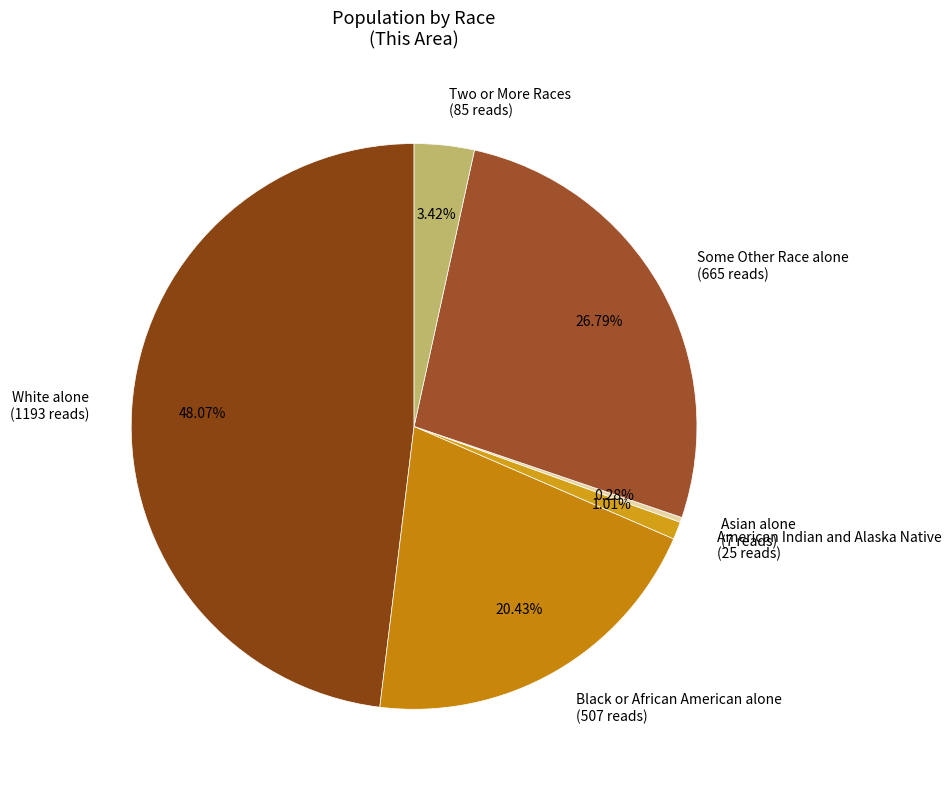

To the nearest percent, what is the combined percentage of Some Other Race alone and American Indian and Alaska Native?

28%